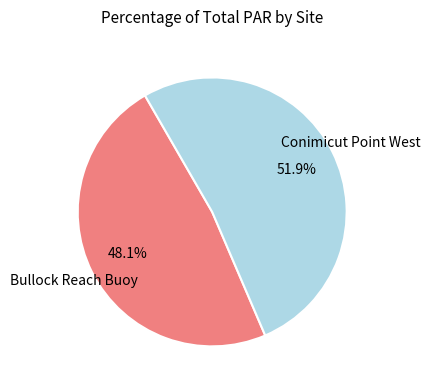

How many slices are in this pie chart?

2